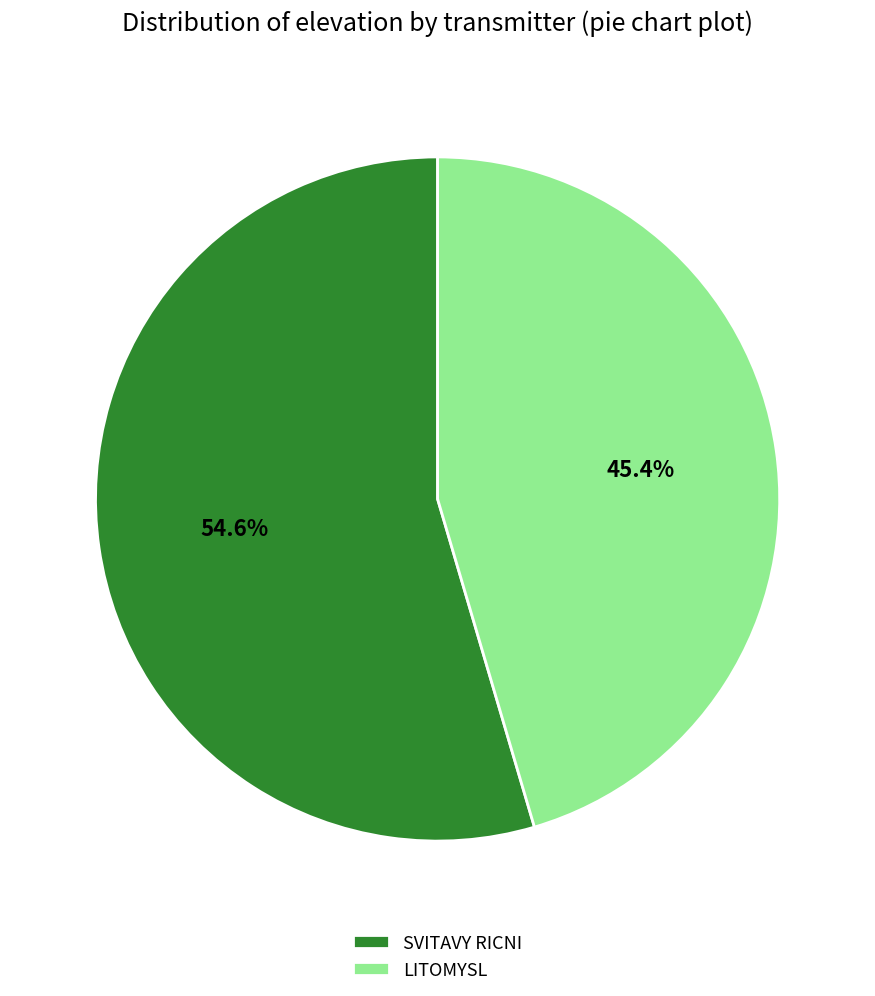

How many segments does this pie chart have?

2